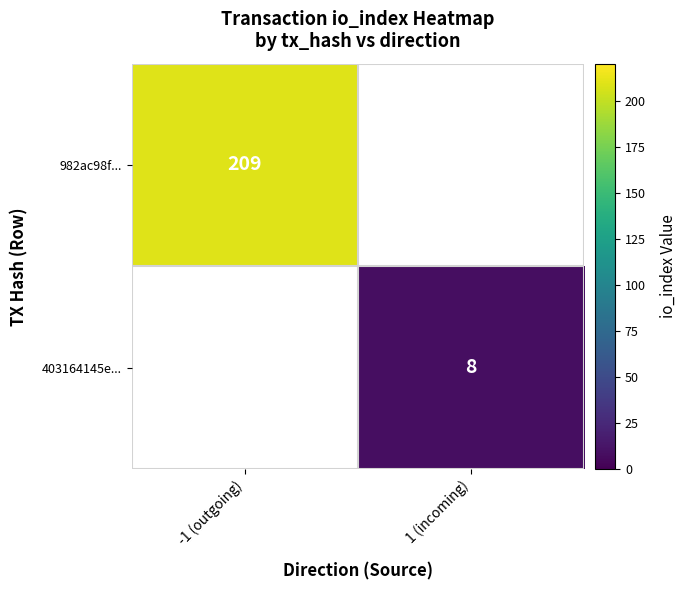

The value of 982ac98f... at -1 (outgoing) is 209. True or false?

True